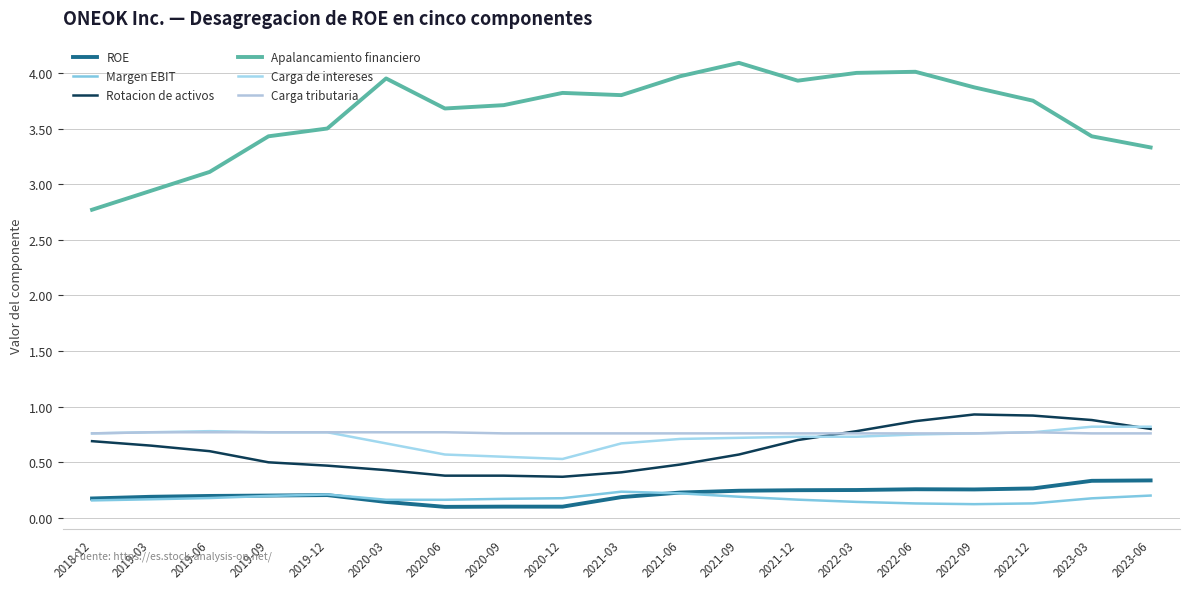

True or false: Rotacion de activos and Carga de intereses intersect in this chart.

True